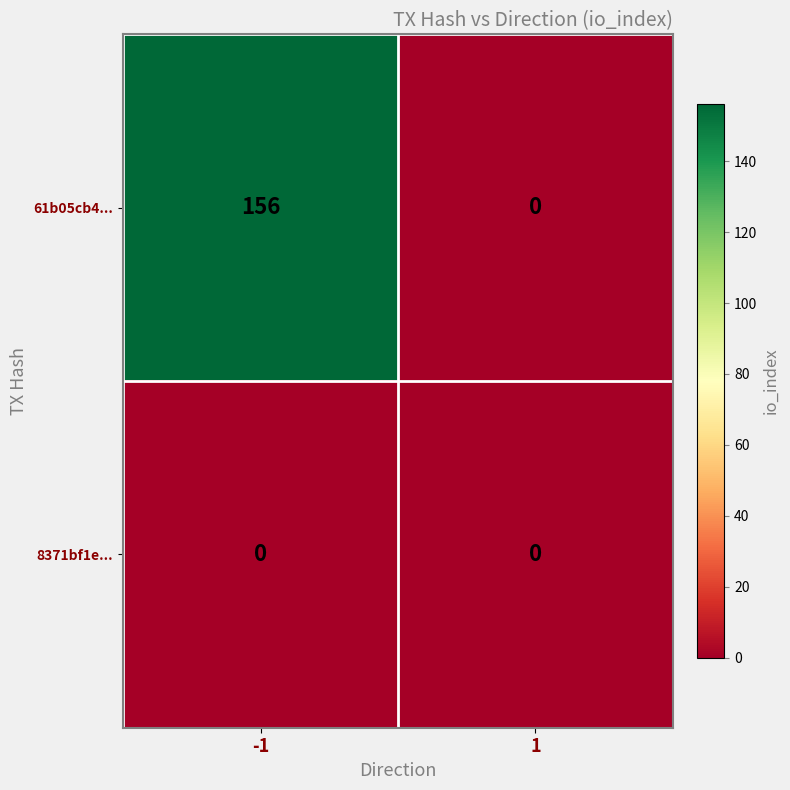

Reading left to right, list all the values displayed in this chart.

61b05cb4...: 156	0
8371bf1e...: 0	0